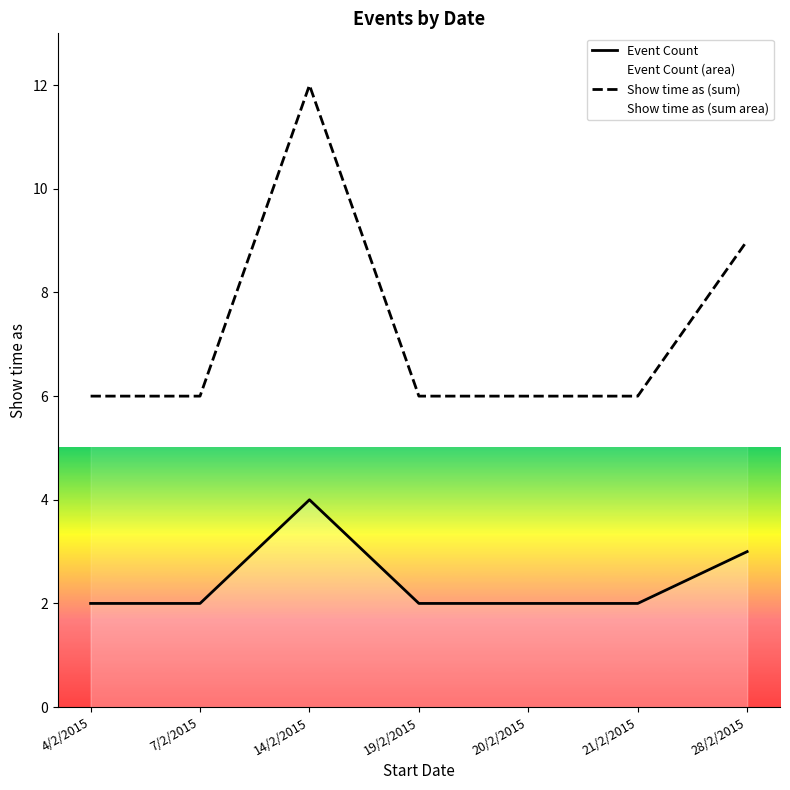

What is the average value of the Show time as (sum) series?

7